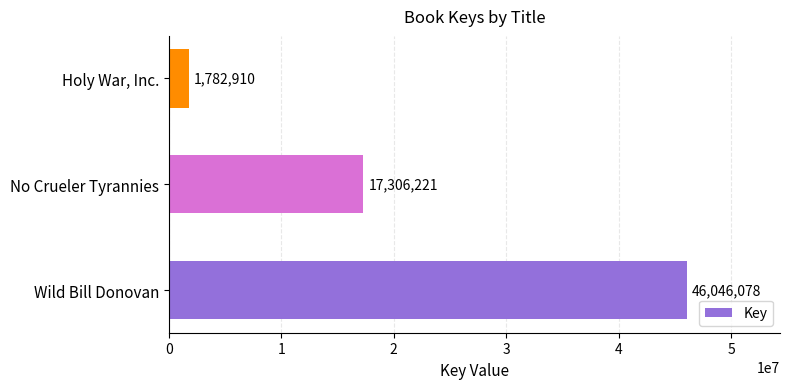

What is the greatest value displayed?

46046078